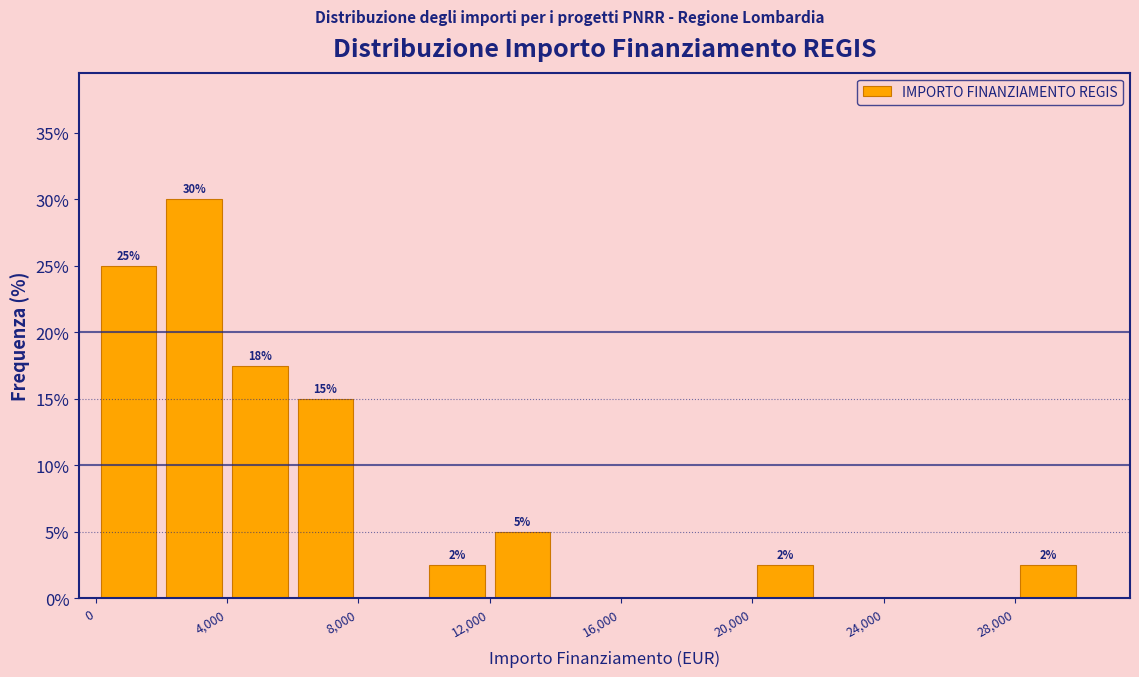

Which range on the x-axis has the tallest bar?

2000 to 4000